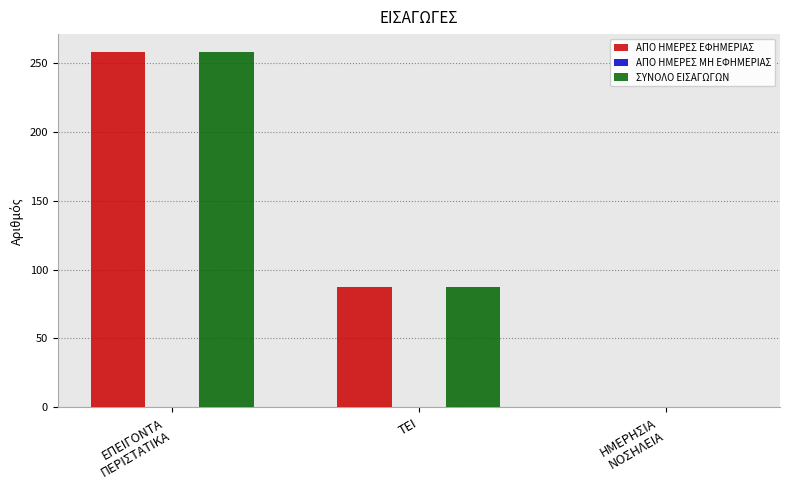

Count the number of data series in this chart.

2